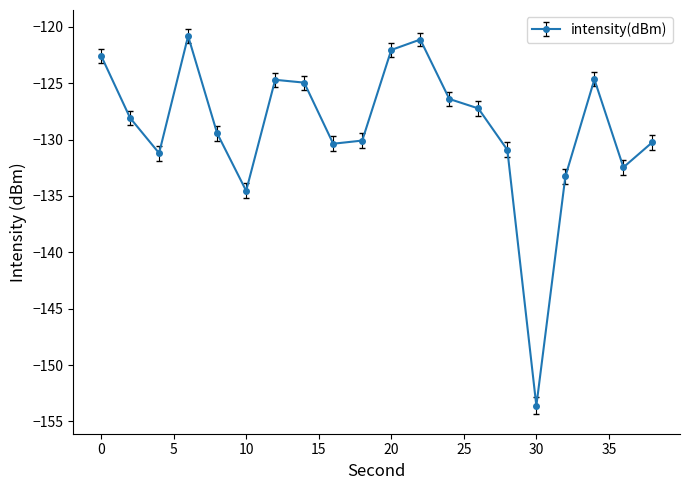

How many lines are shown in the chart?

1